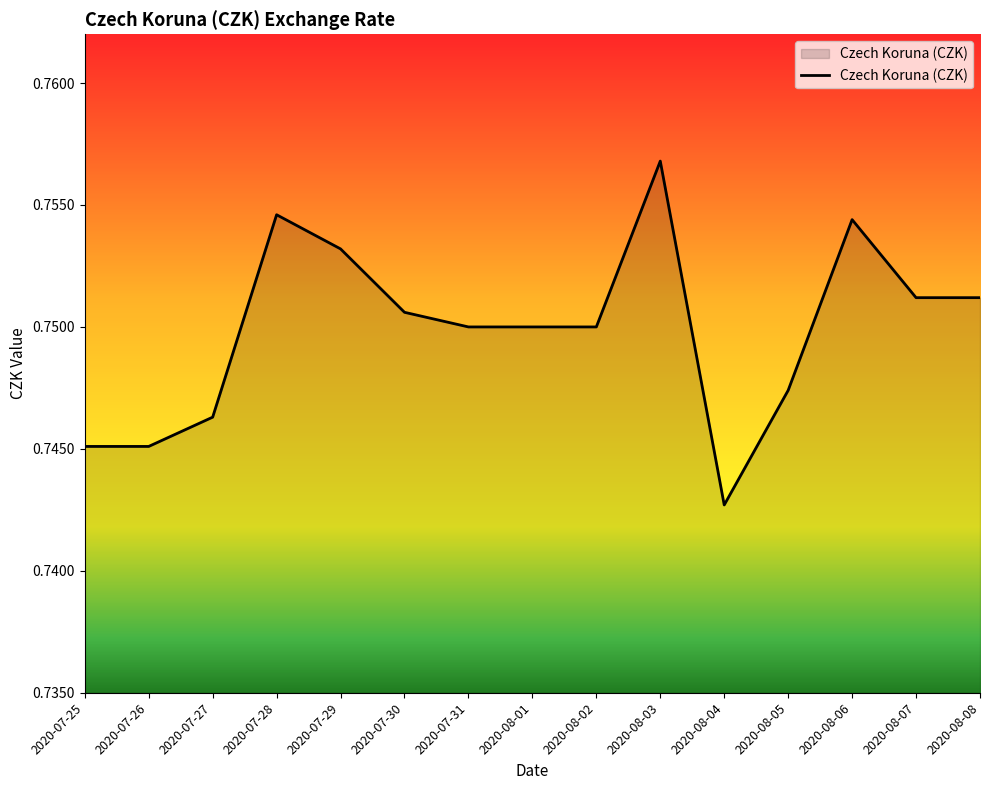

How many values are between 0 and 1?

15